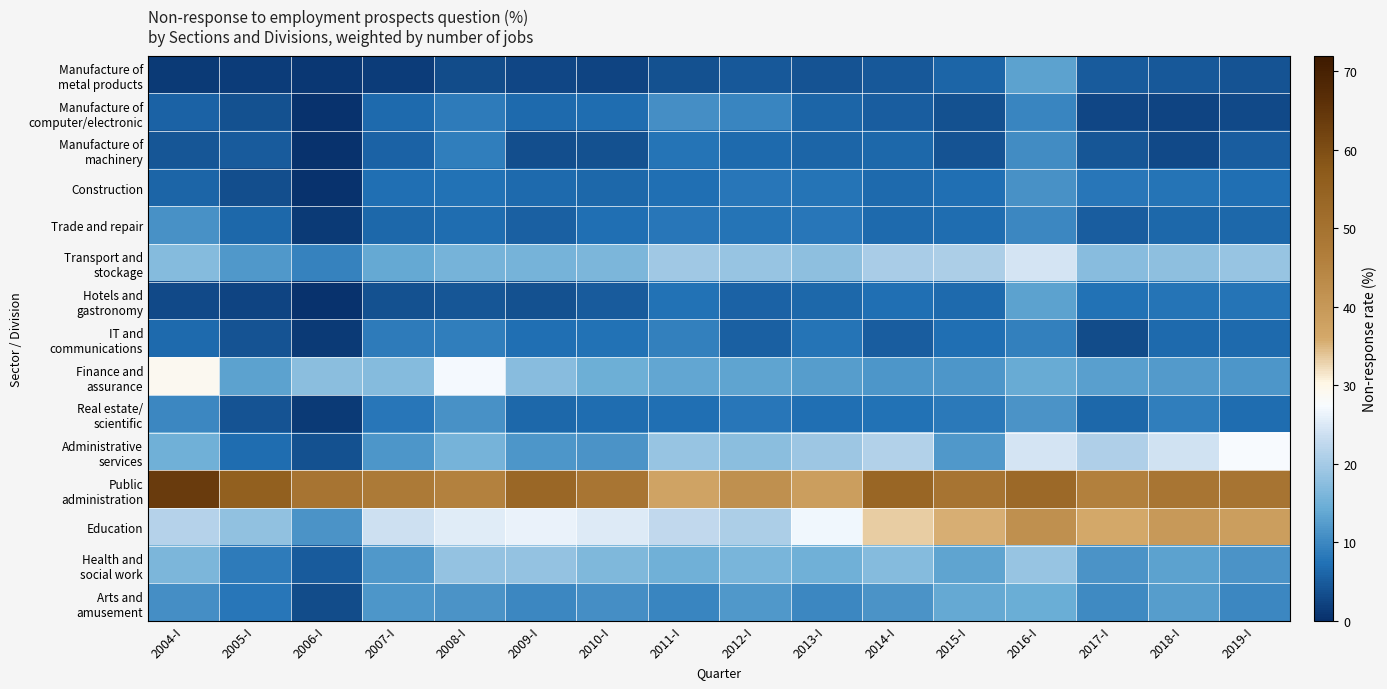

At which category does the chart reach its minimum across all series?

2006-I